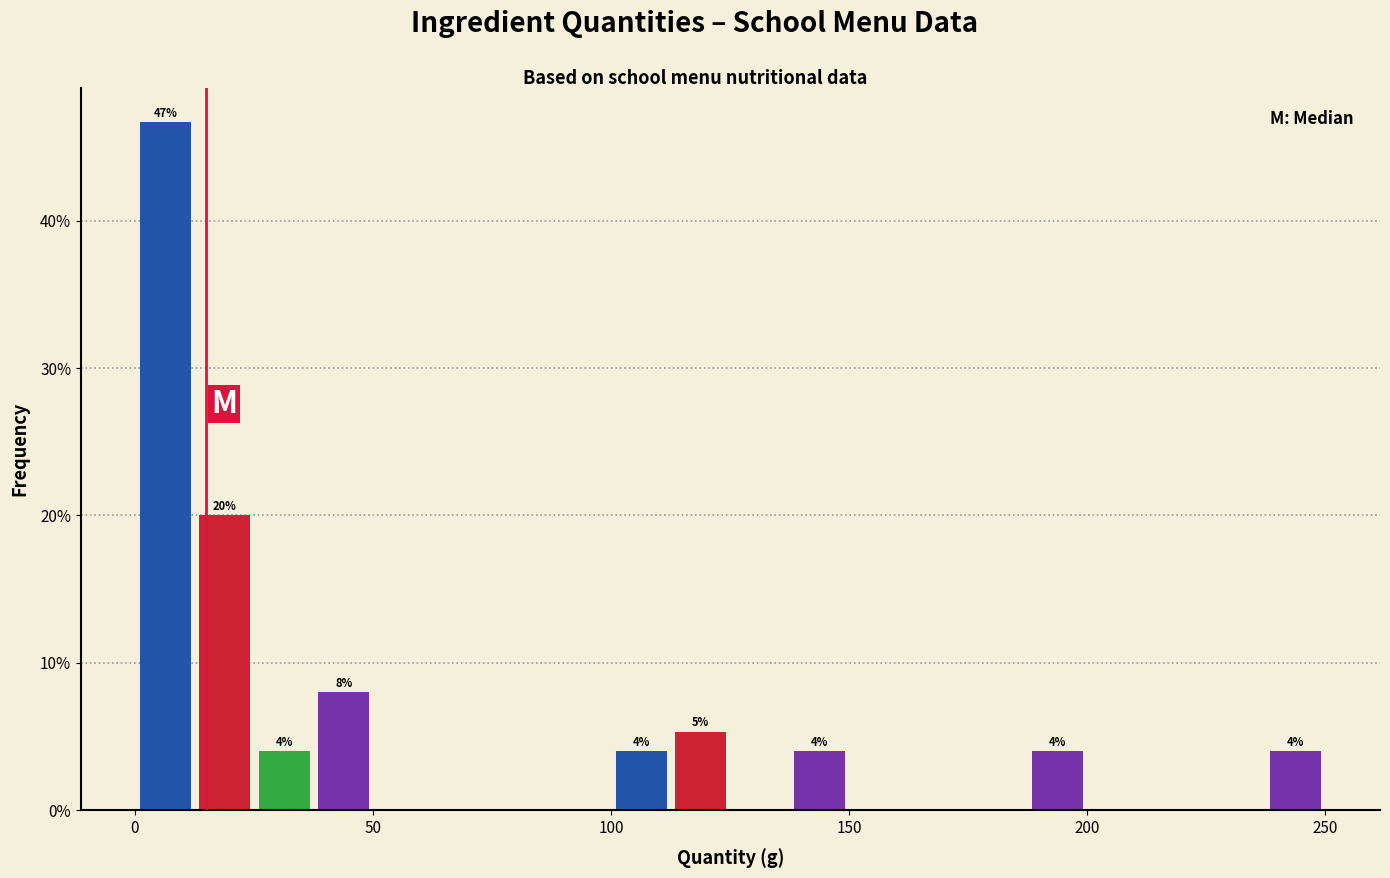

Read against the x-axis, roughly where is the centre of the tallest bar?

5